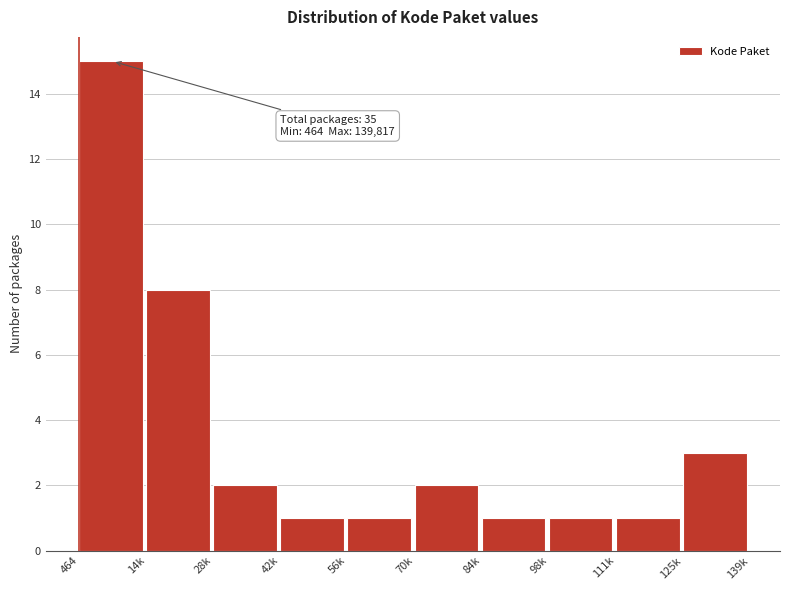

Reading left to right, what are all the values shown in this chart?

15	8	2	1	1	2	1	1	1	3